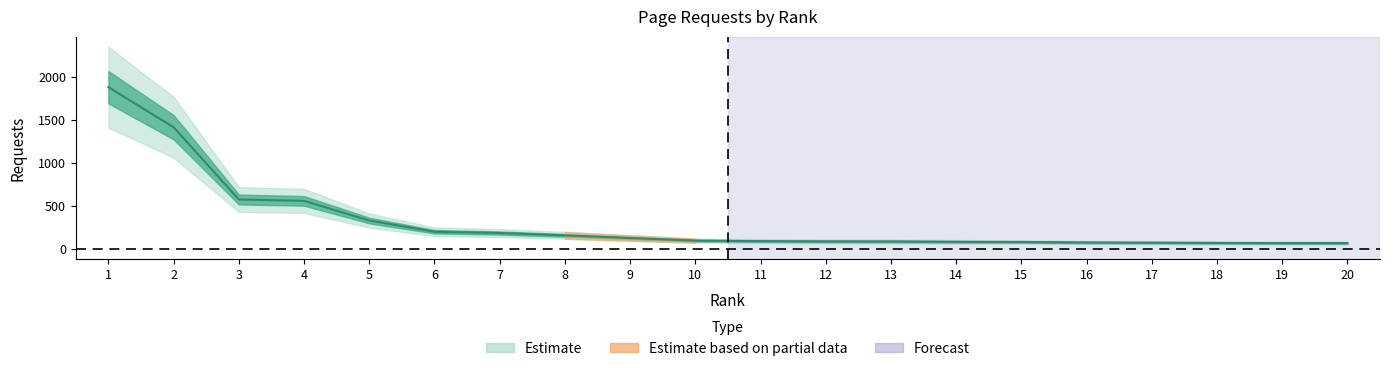

List the labels in order of value, largest first.

1, 2, 3, 4, 5, 6, 7, 8, 9, 10, 11, 12, 13, 14, 15, 16, 17, 18, 19, 20